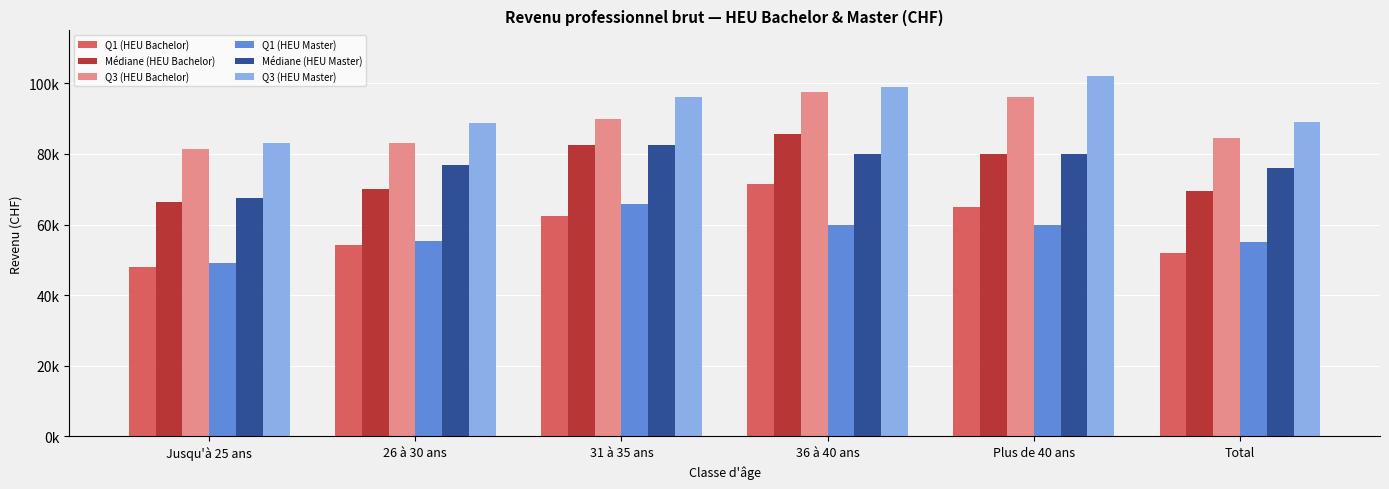

What is the difference between the highest and lowest values at Total?

37000